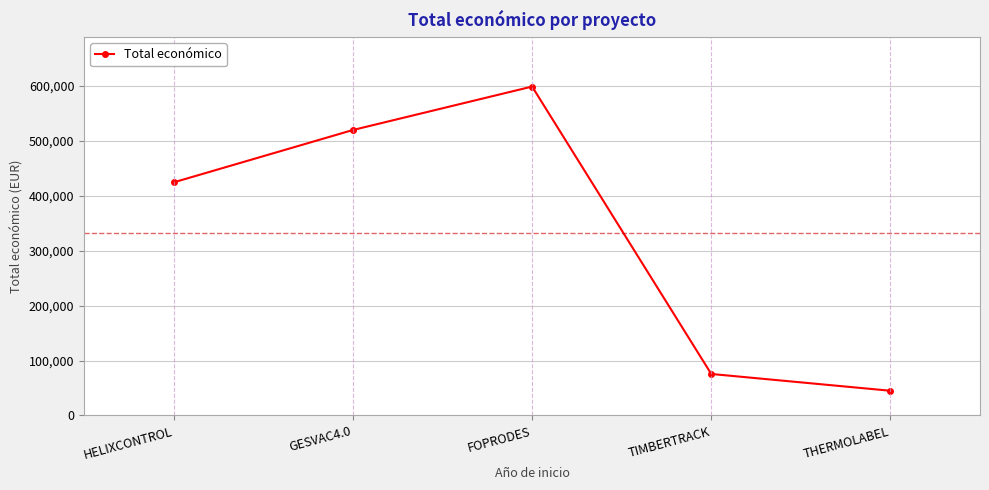

What is the smallest value displayed?

44991